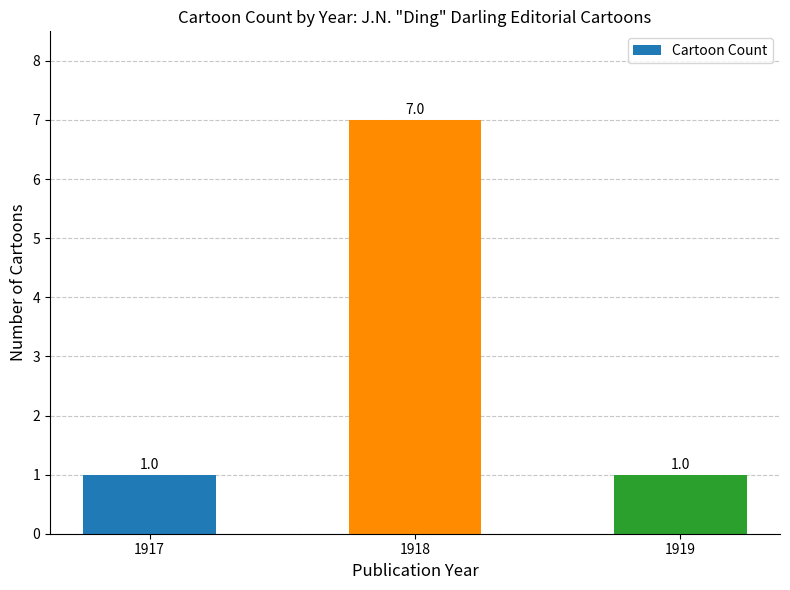

Read the value at 1917.

1